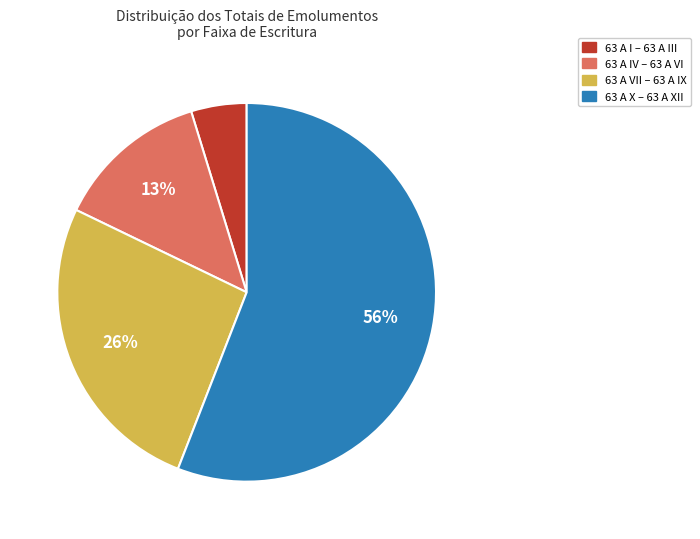

Does any single category account for the majority?

Yes